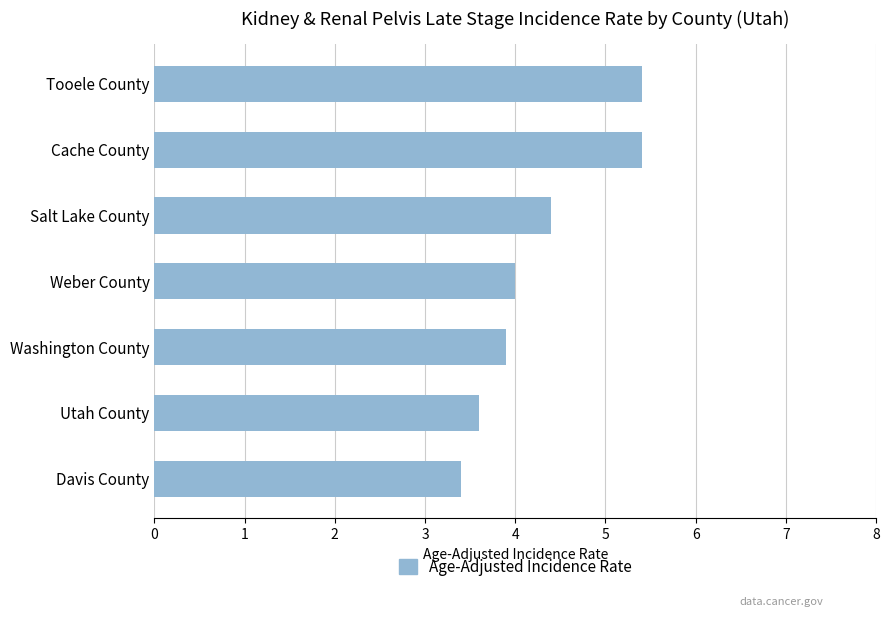

True or false: the data shows 5.3 at Davis County.

False